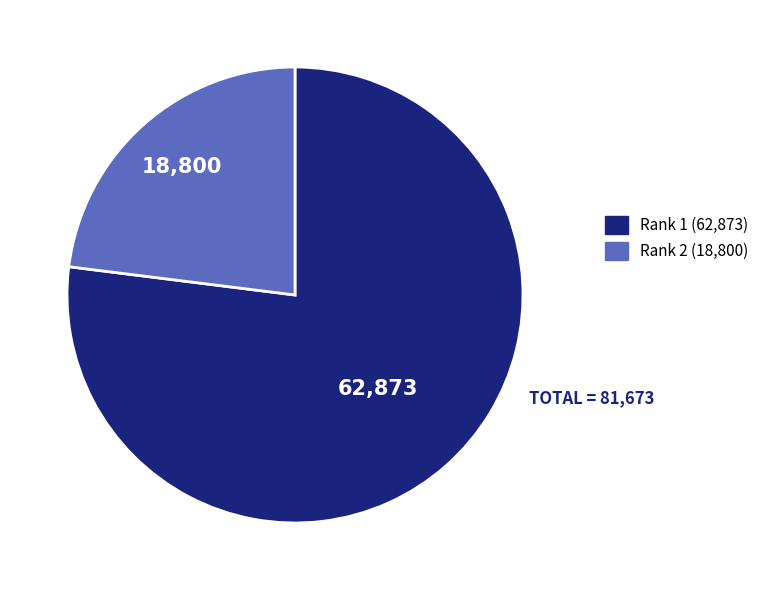

Rank the categories by value from highest to lowest.

Rank 1 (62,873), Rank 2 (18,800)